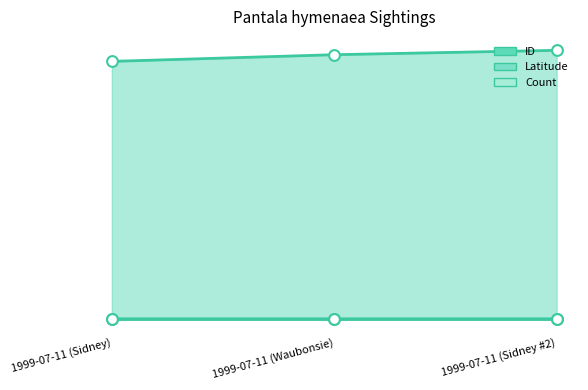

Which series has the largest Y range (max minus min)?

ID line